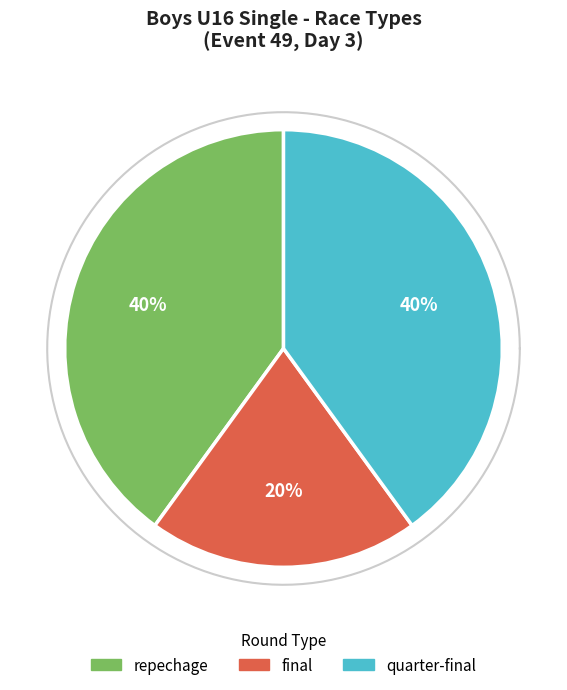

What percentage do quarter-final and repechage together represent?

80.0%